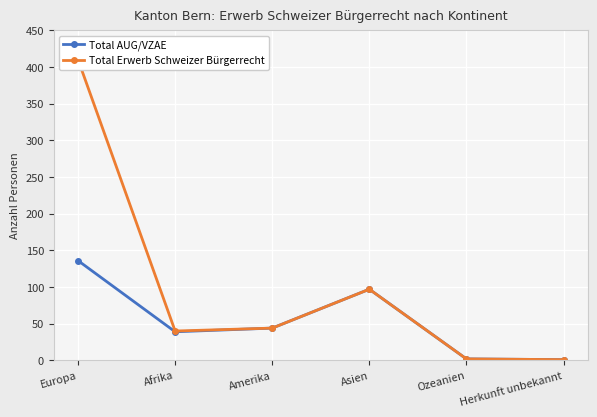

How many lines are shown in the chart?

2